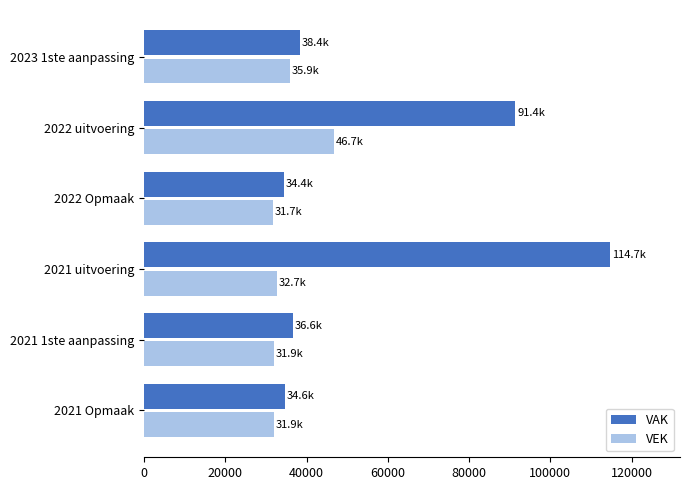

Which series has the largest range (max minus min)?

VAK